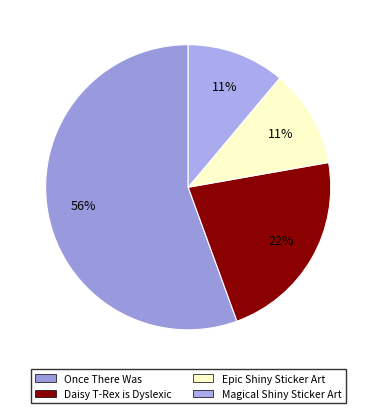

Combined, do Daisy T-Rex is Dyslexic and Epic Shiny Sticker Art account for over 50%?

No